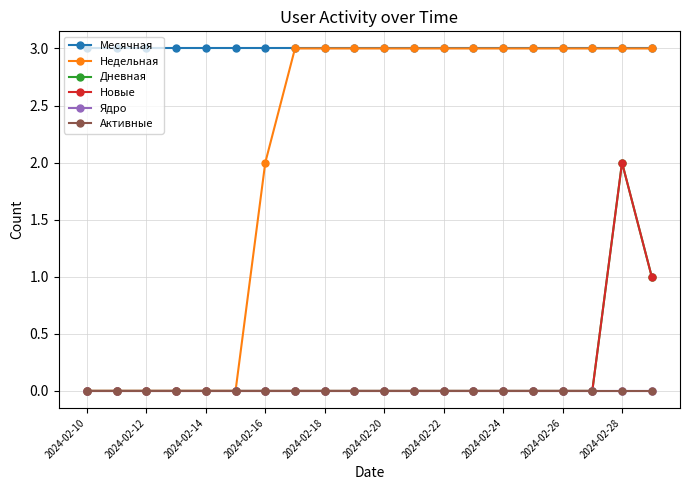

Rank the series by their maximum value, from lowest to highest.

Ядро, Активные, Дневная, Новые, Месячная, Недельная